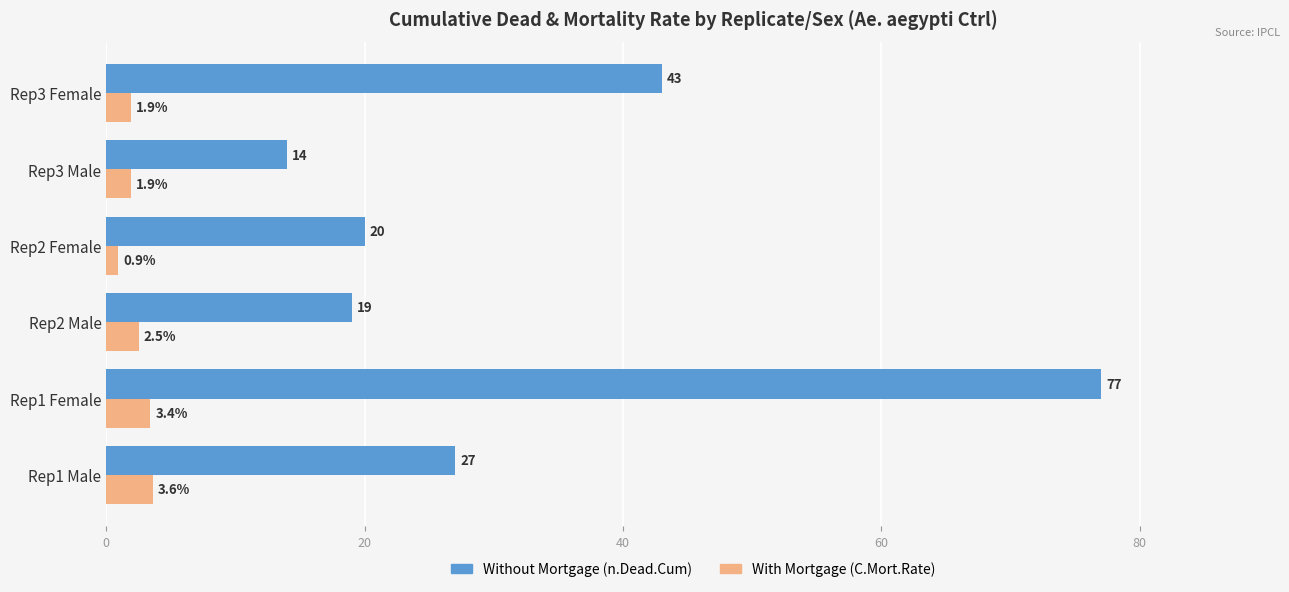

Which series has the widest spread of values?

Without Mortgage (n.Dead.Cum)